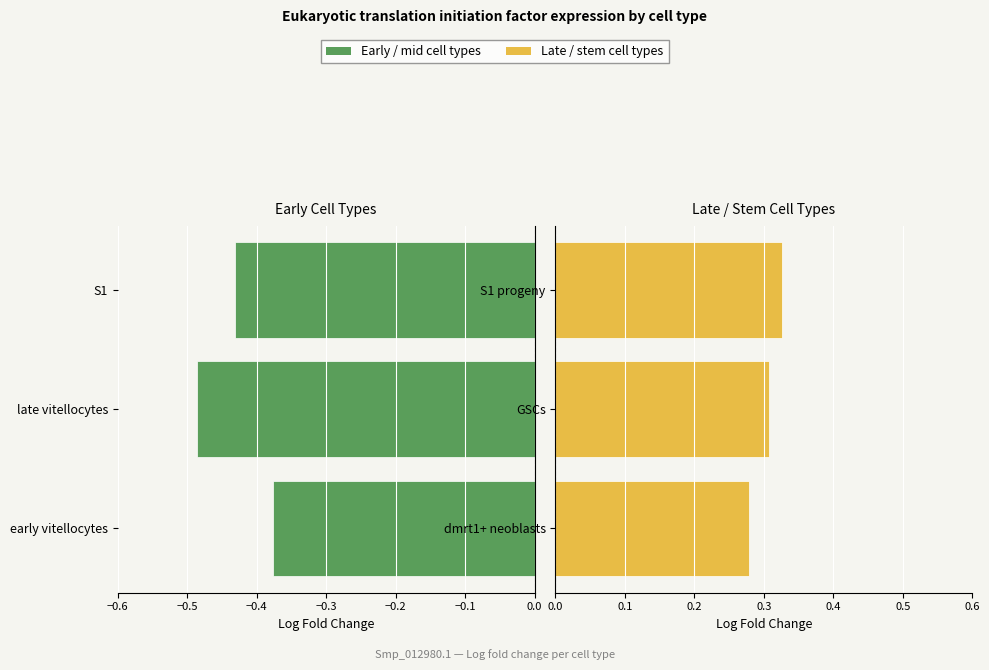

List the series in order of their overall mean, lowest first.

early/mid cell types, late/stem cell types